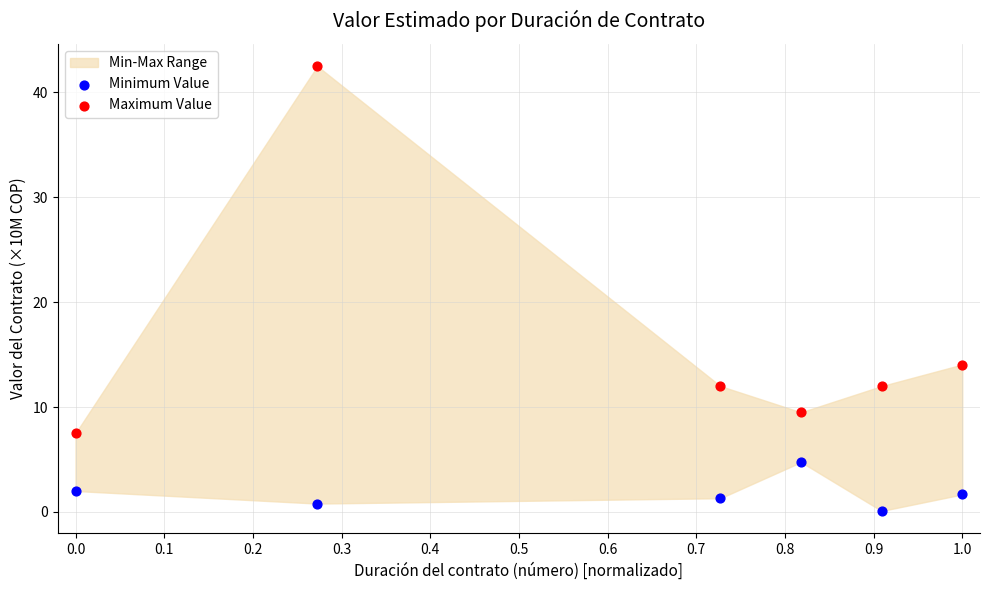

Which series contains the lowest Y value?

Minimum Value